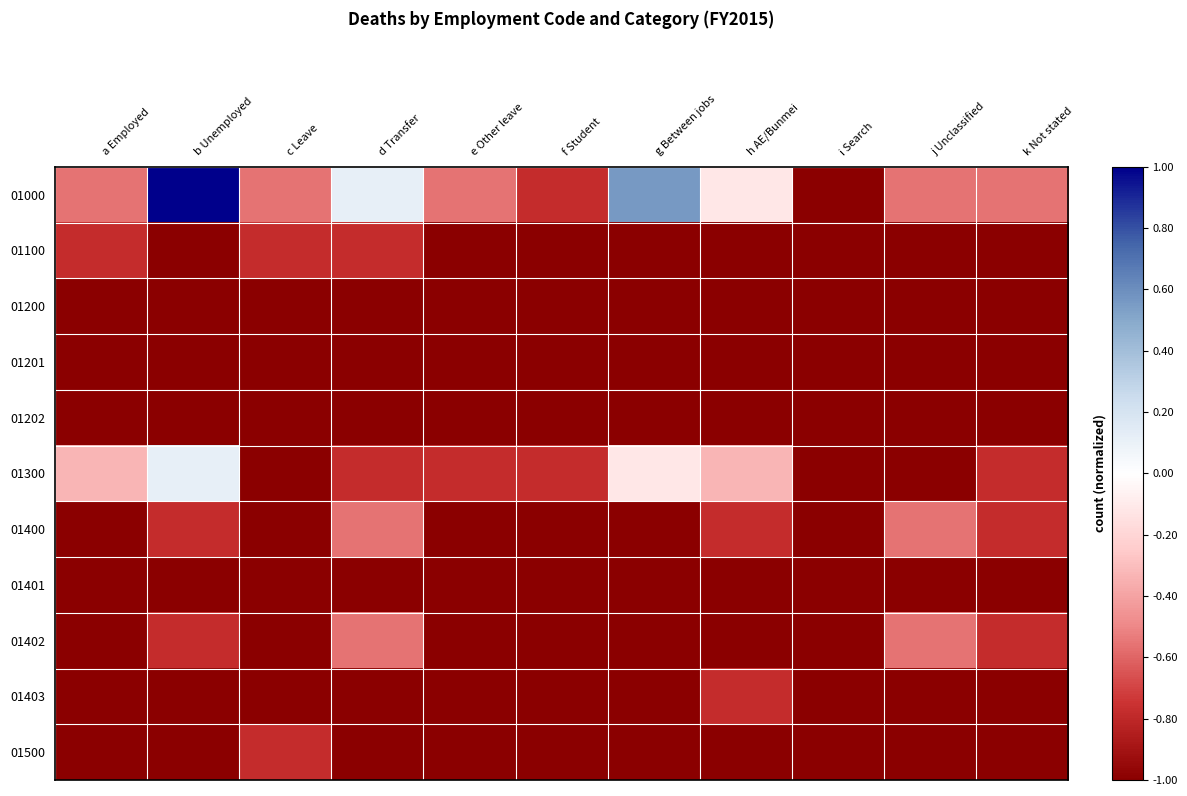

What is the greatest value displayed?

1.0